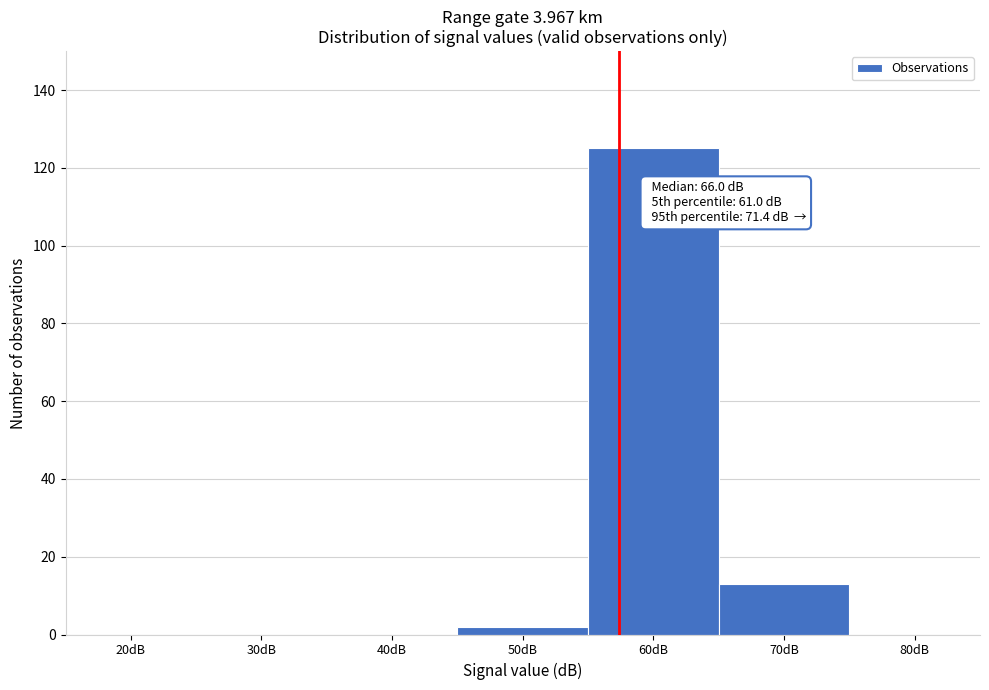

Reading left to right, extract all data points from this chart.

20dB=0	30dB=0	40dB=0	50dB=2	60dB=125	70dB=13	80dB=0